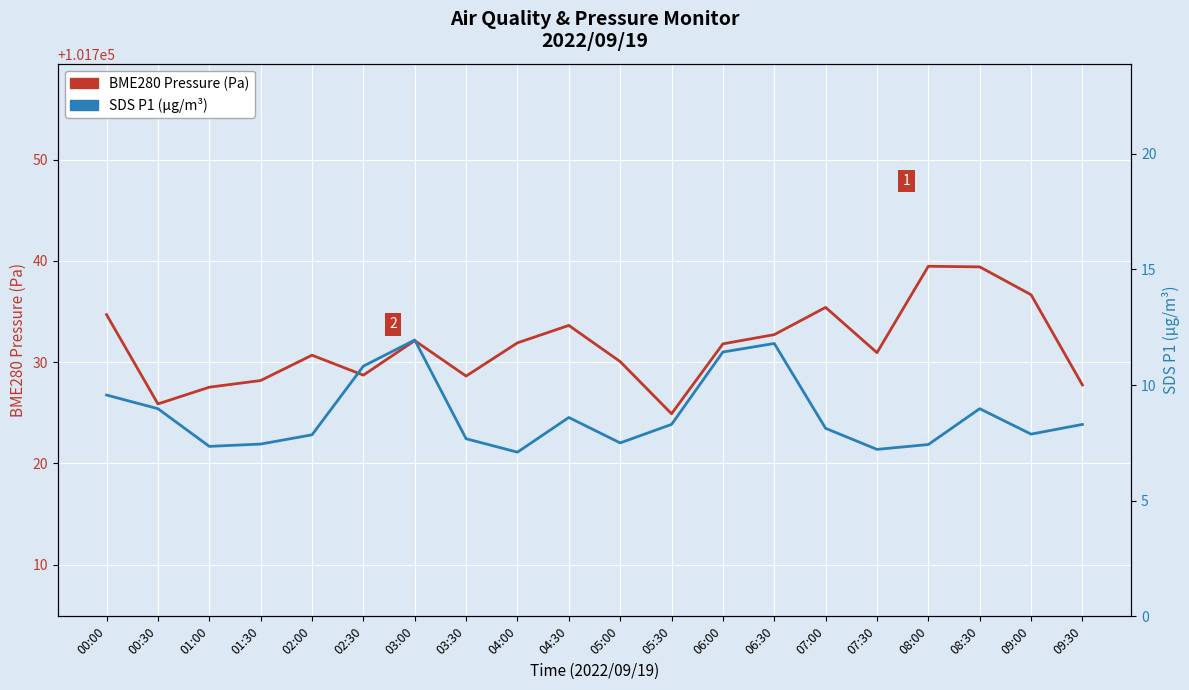

The BME280 Pressure (Pa) series shows 101728.7 at 02:30. True or false?

True